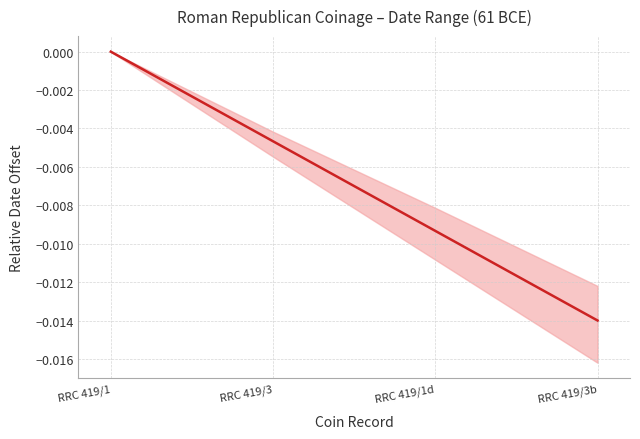

The chart shows a value of -0.0 at RRC 419/3. True or false?

False